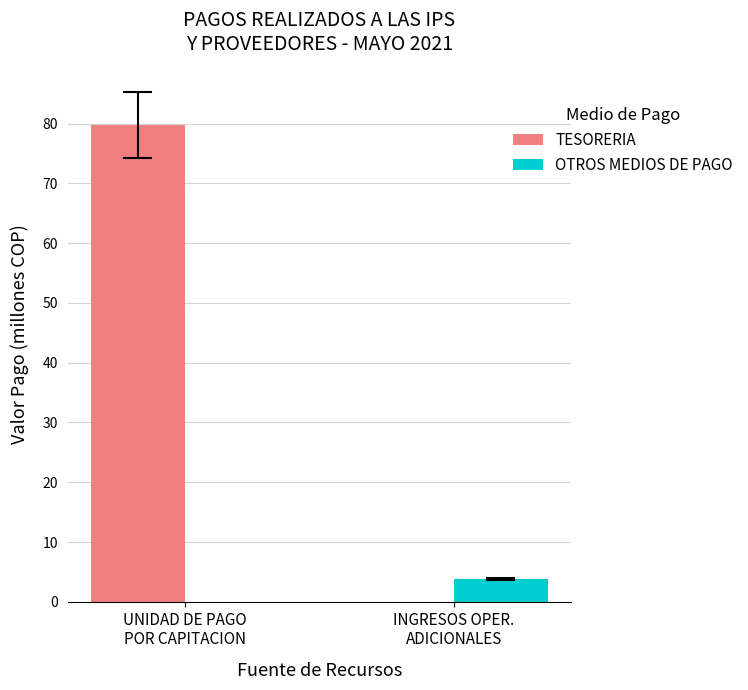

At which label is TESORERIA closest to 39?

INGRESOS OPER.
ADICIONALES